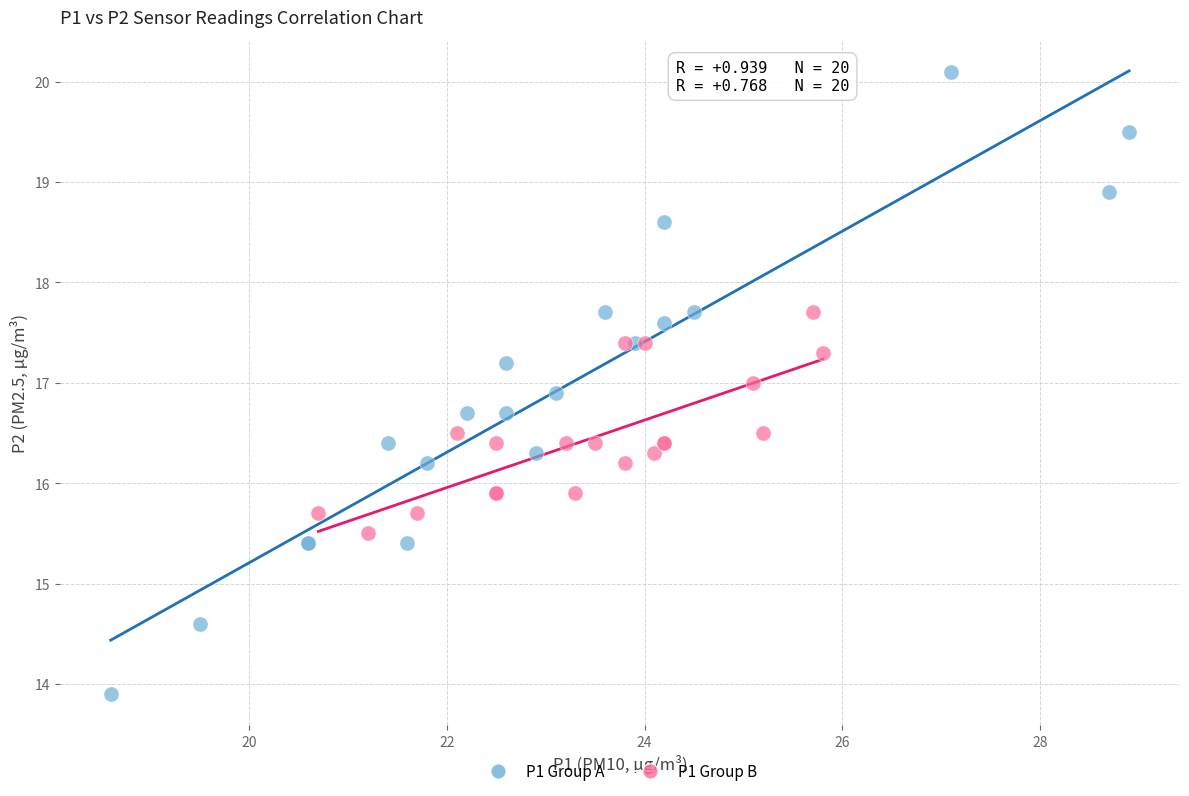

Which series has the largest Y range (max minus min)?

P1 Group A